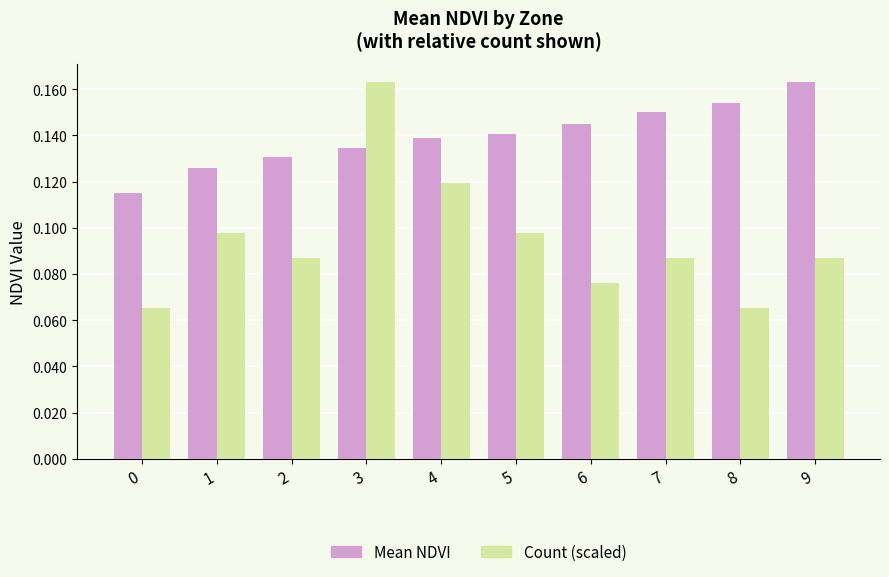

What is the sum of all Mean NDVI values?

1.4